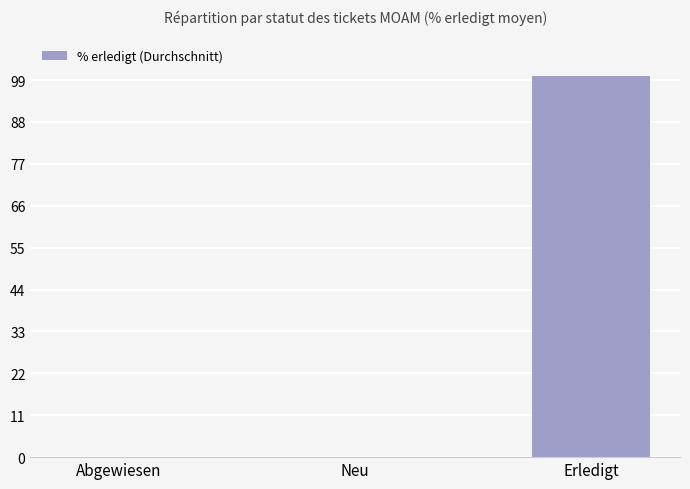

True or false: the data shows -63 at Neu.

False